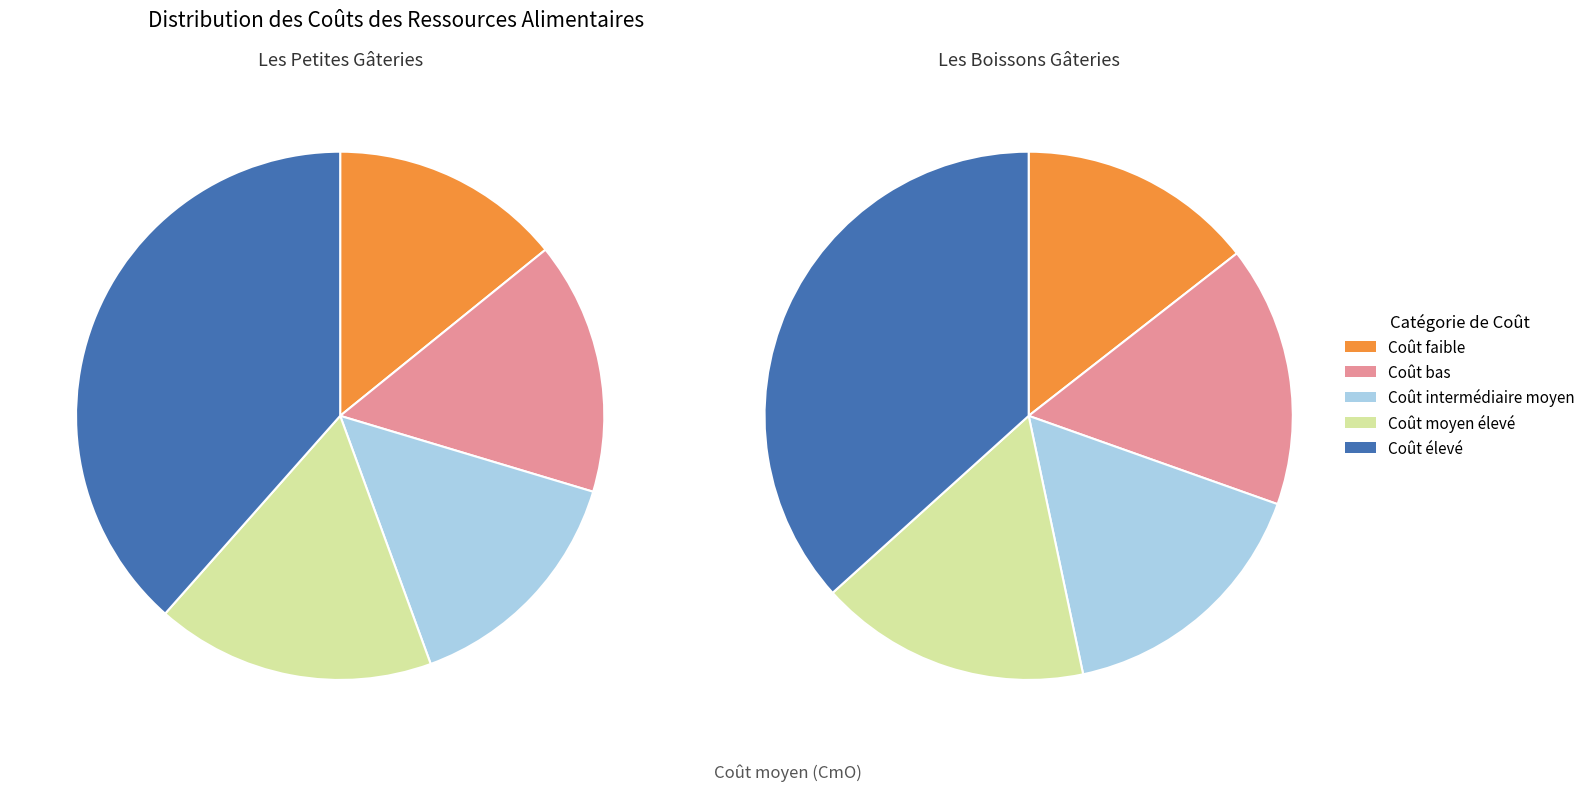

Is Petite Gâterie 2 the majority of the pie?

No